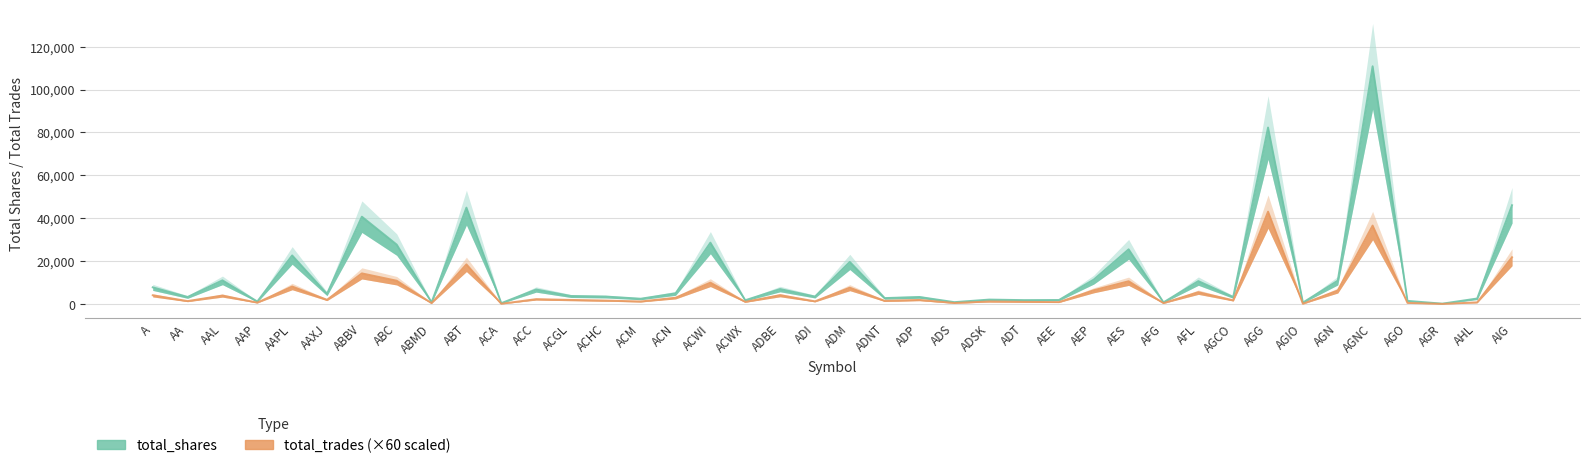

The value of total_shares at ADS is 592. True or false?

False